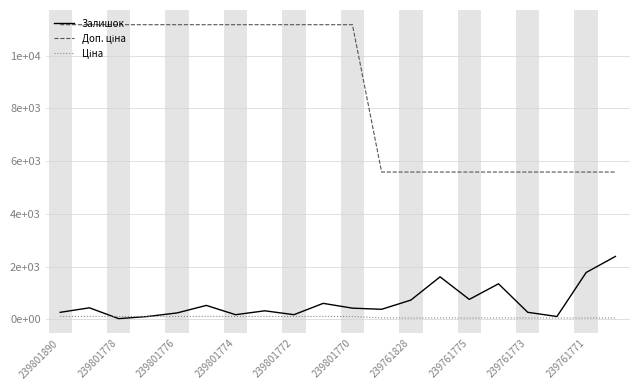

Does the chart display data point markers on the line(s)?

No